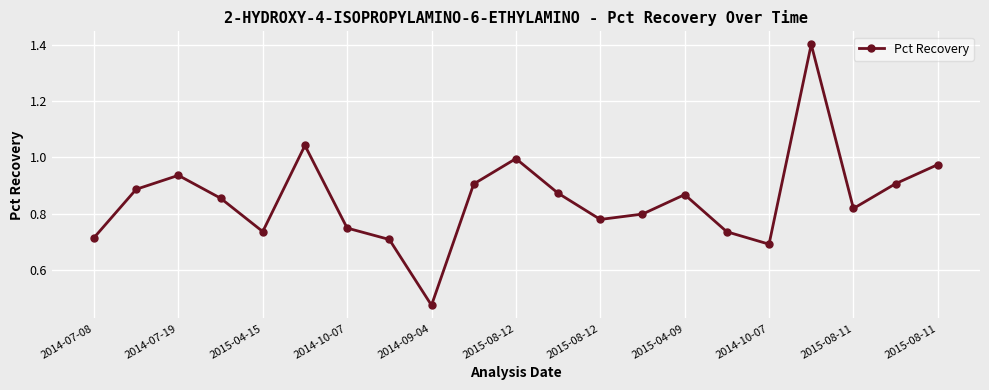

Is this an area chart (filled region under the line)?

No